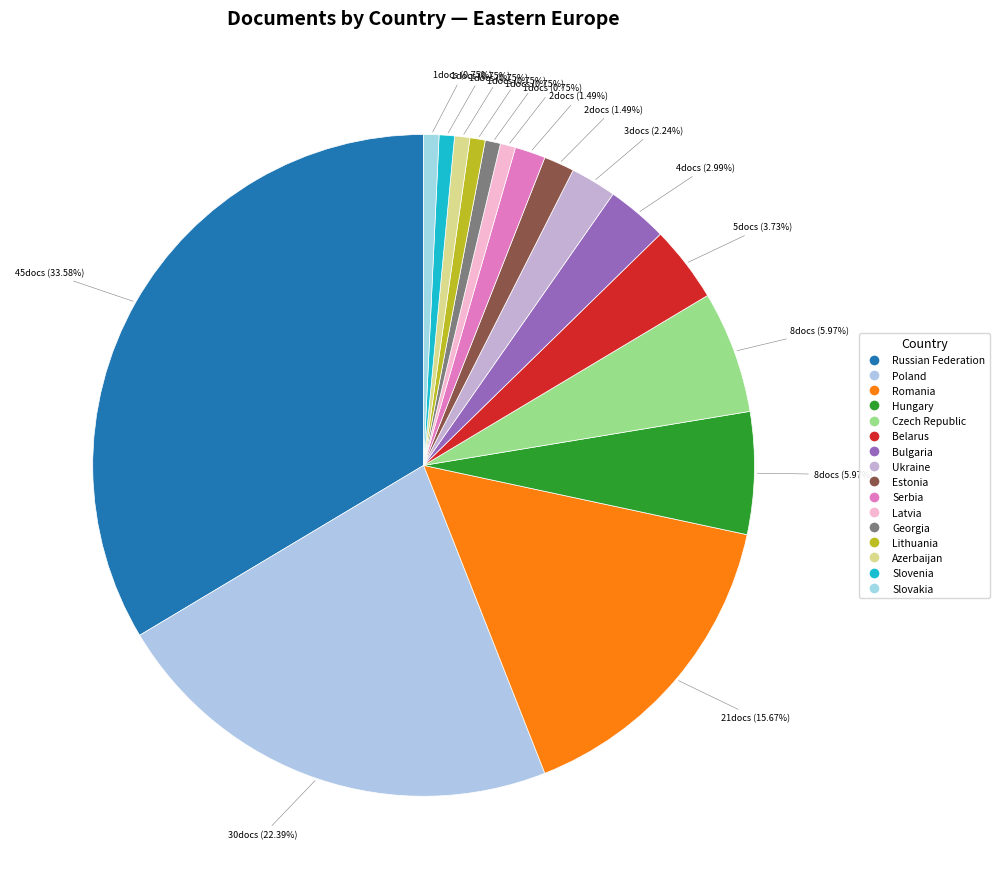

What percentage is the Hungary slice, to the nearest percent?

6%